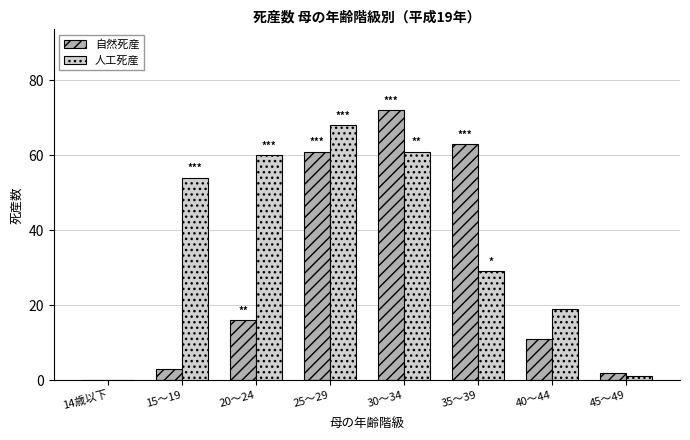

Reading left to right, what are all the values shown in this chart?

自然死産: 0	3	16	61	72	63	11	2
人工死産: 0	54	60	68	61	29	19	1